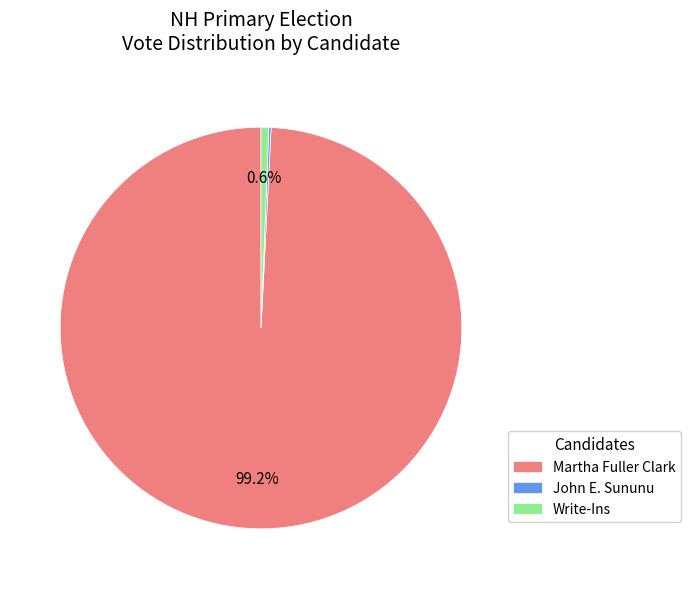

What is the largest slice in the pie chart?

Martha Fuller Clark